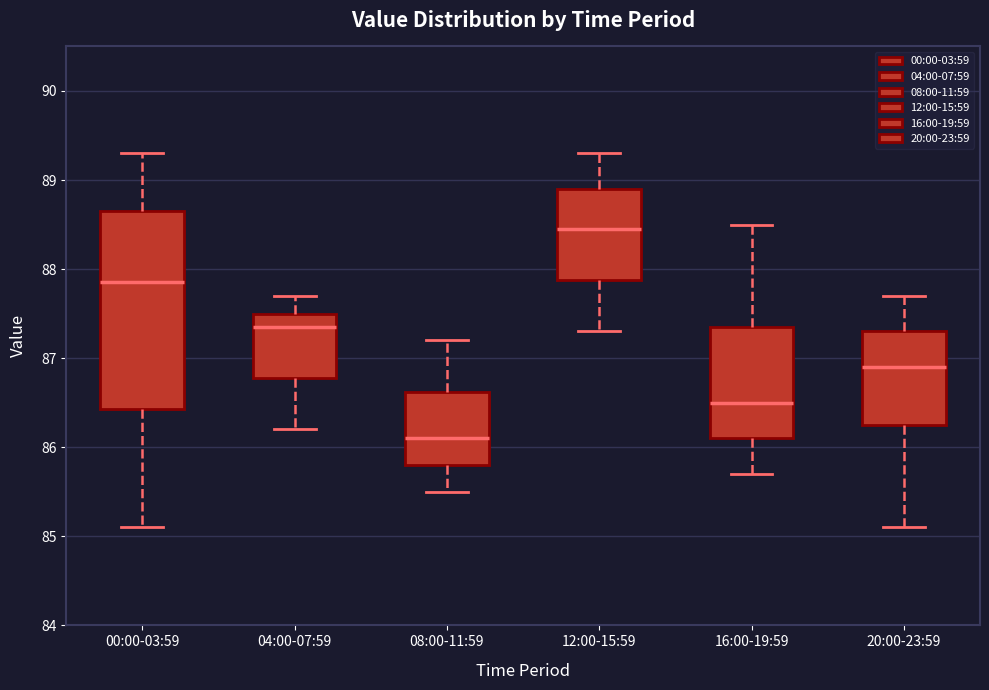

Which box is the tallest, from its lower edge to its upper edge?

00:00-03:59